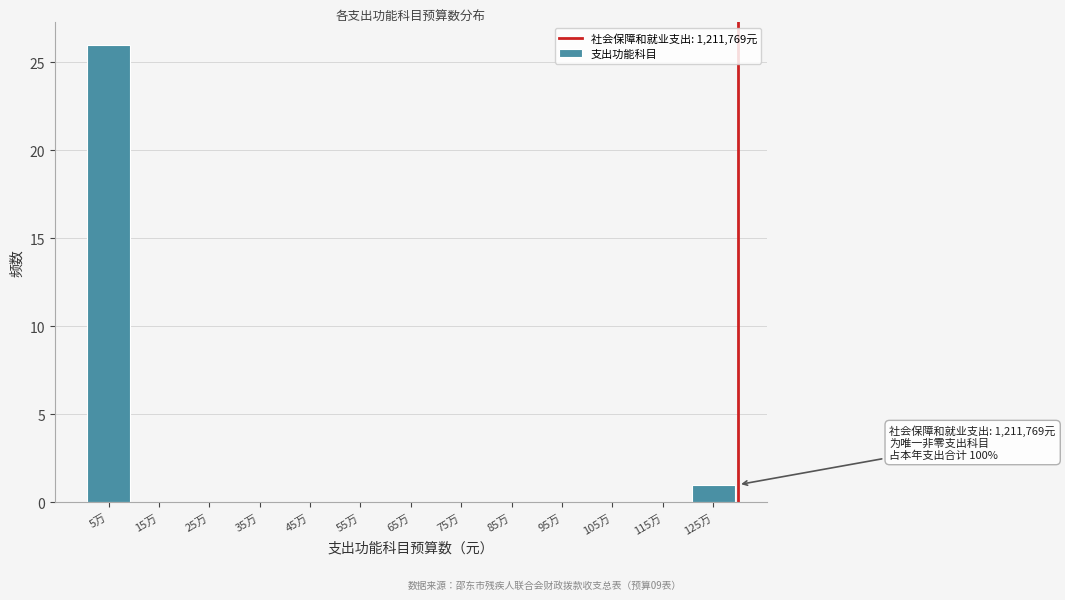

Reading left to right, list all the values displayed in this chart.

5万=26	15万=0	25万=0	35万=0	45万=0	55万=0	65万=0	75万=0	85万=0	95万=0	105万=0	115万=0	125万=1